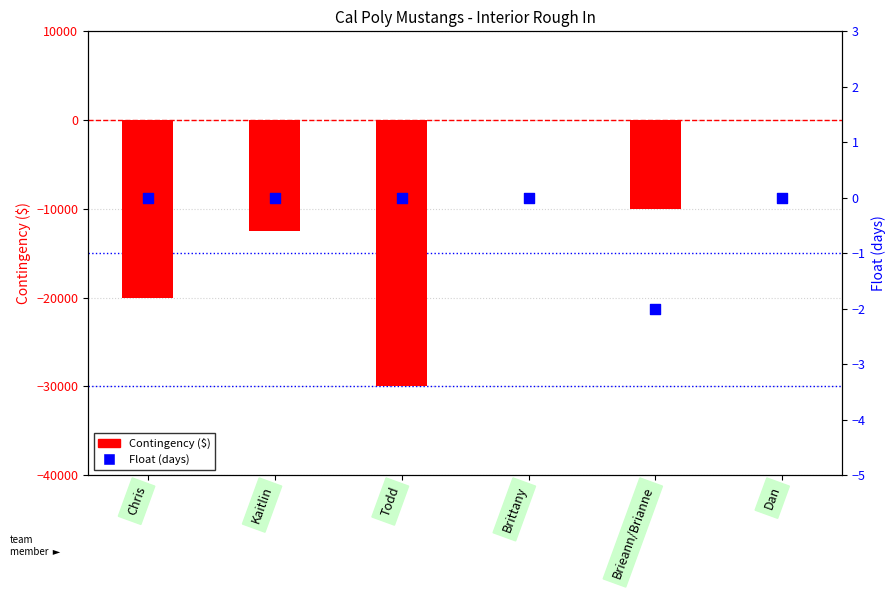

Which series reaches the minimum Y coordinate?

Contingency ($)